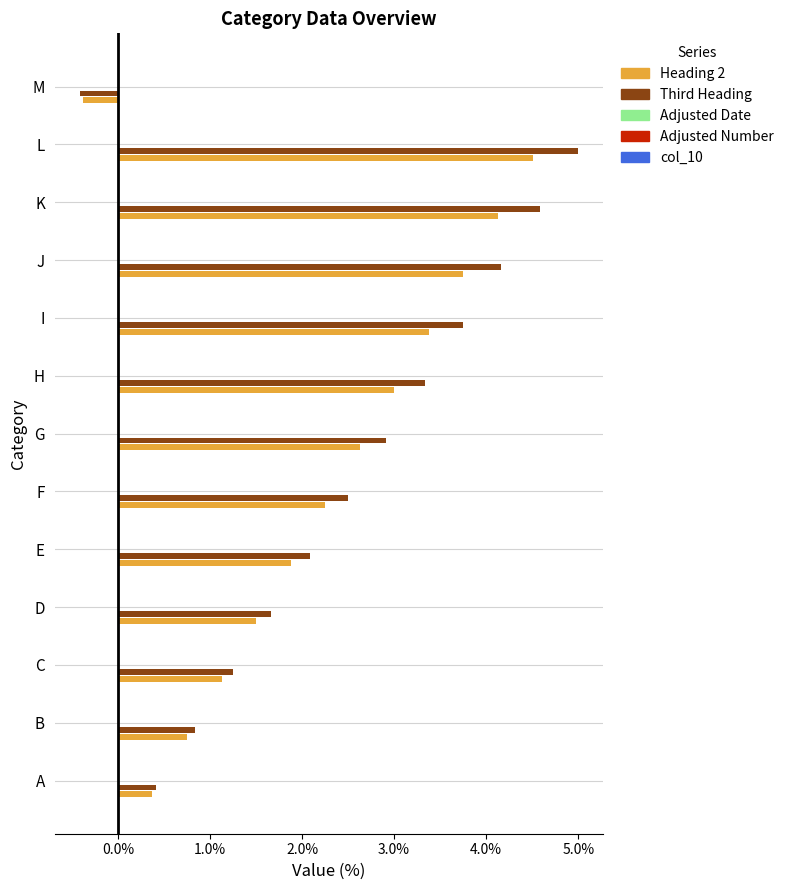

Which series has the largest range (max minus min)?

Third Heading